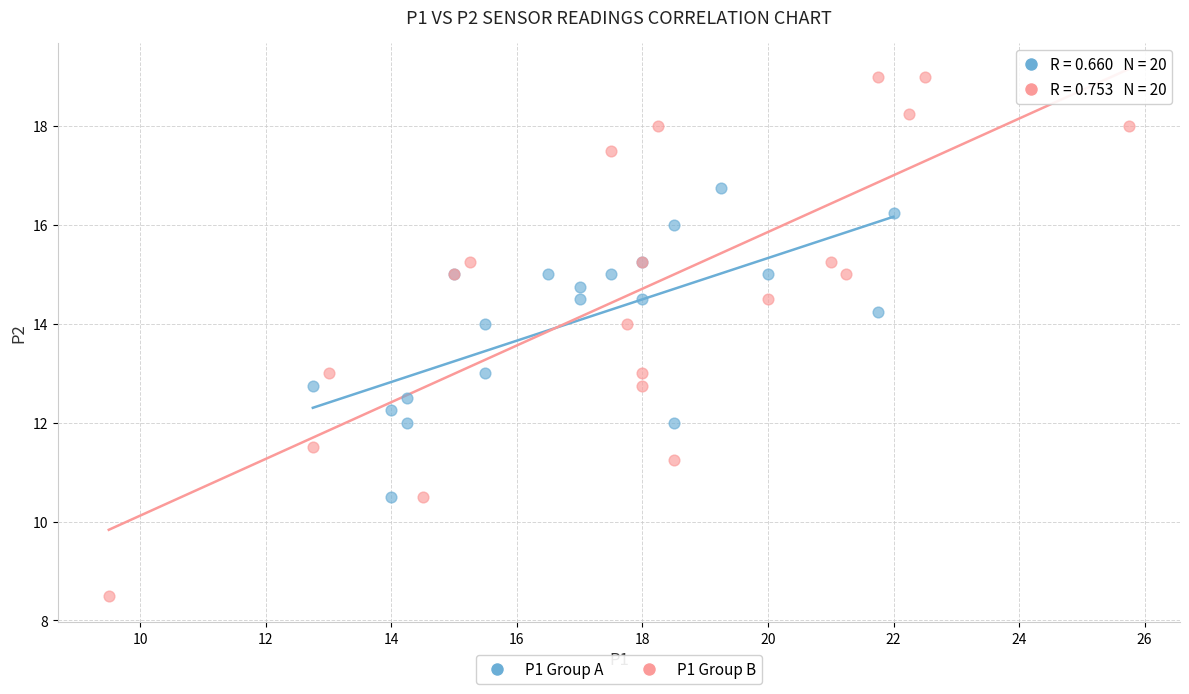

Which series has the widest spread of Y values?

P1 Group B